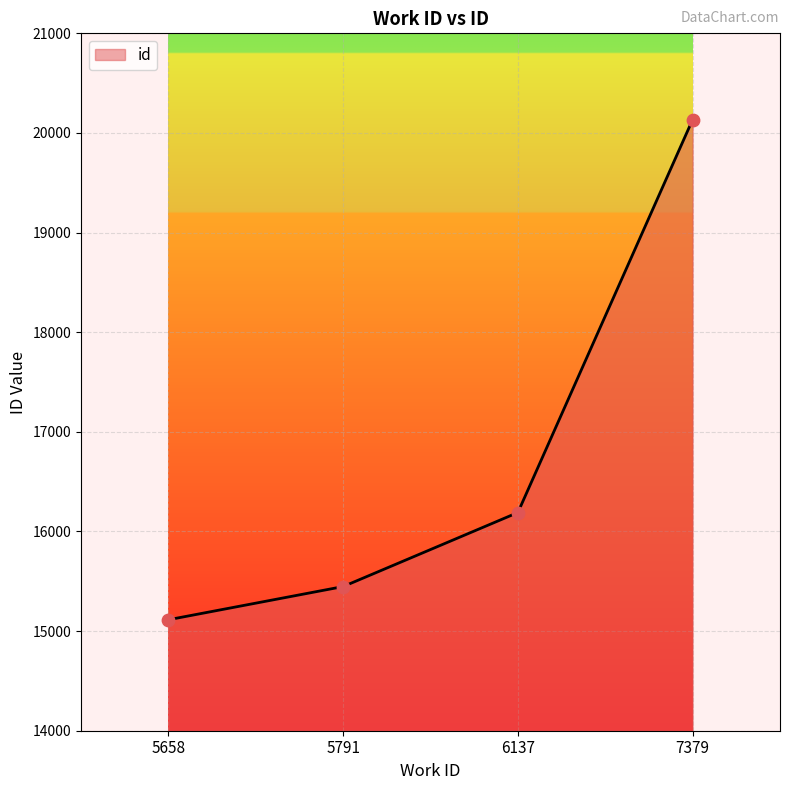

Which has a higher value, 6137 or 5791?

6137